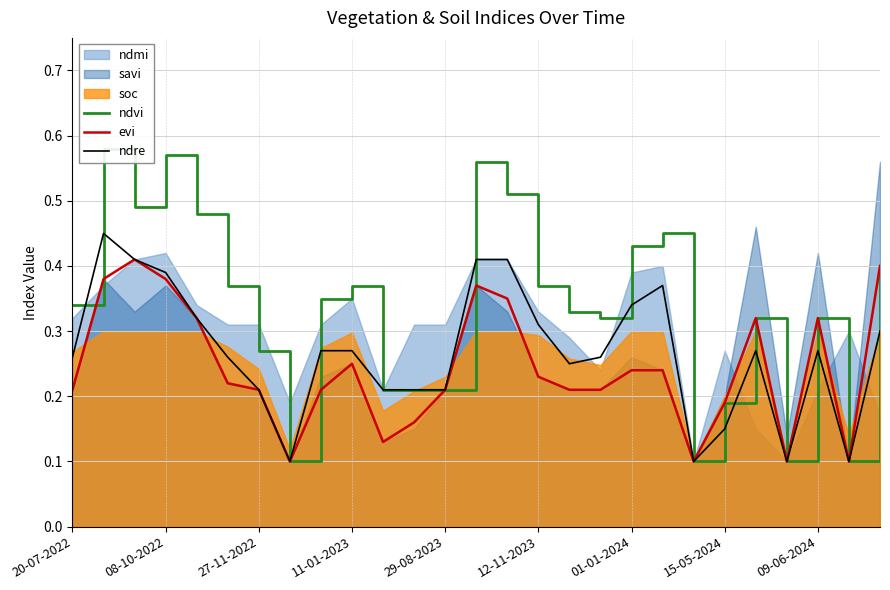

Does the chart display data point markers on the line(s)?

No